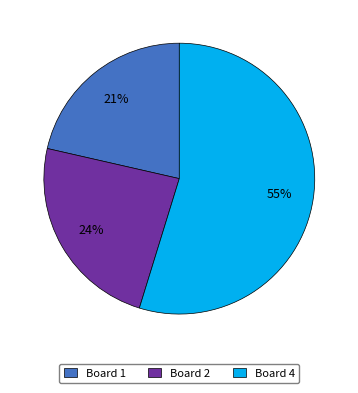

Is the sum of Board 2 and Board 4 greater than half?

Yes